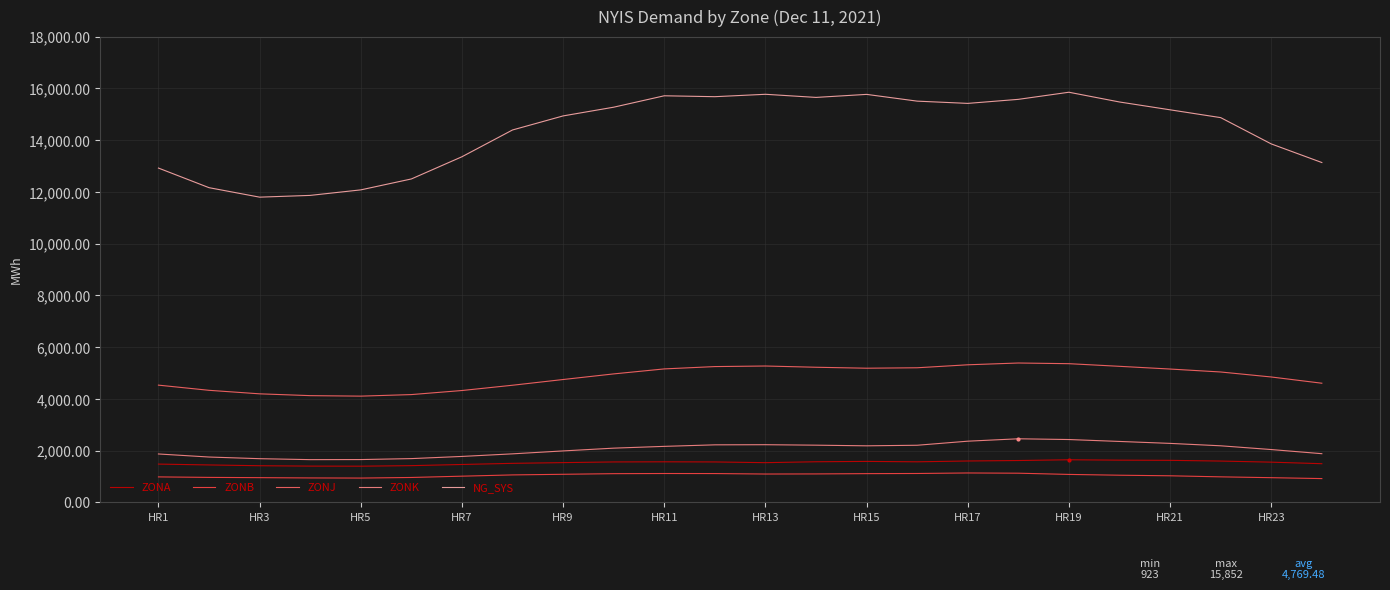

What is the difference between the maximum and minimum values in the ZONK series?

806